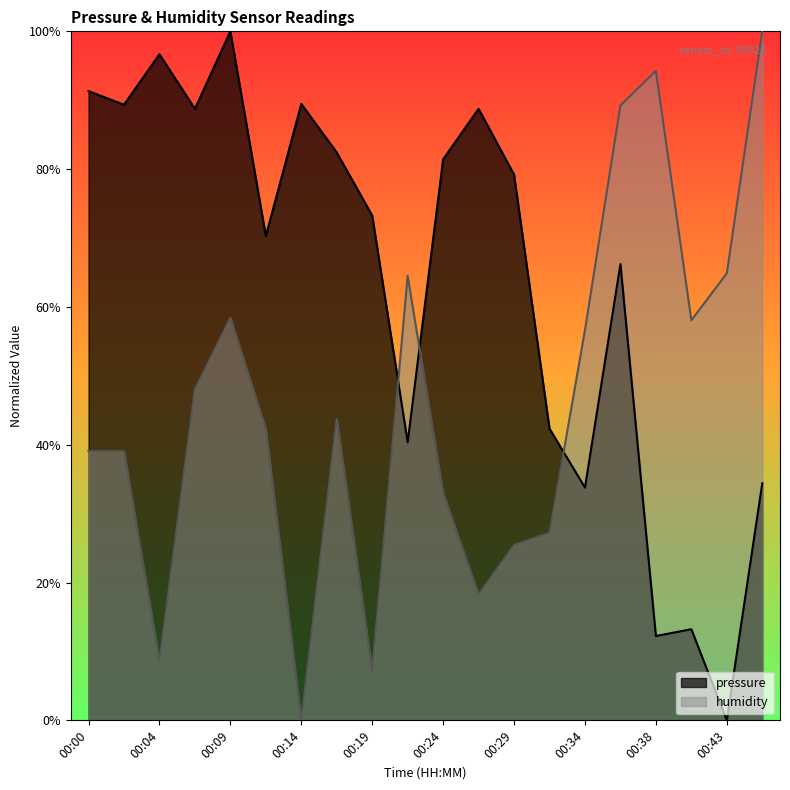

How many lines are shown in the chart?

2